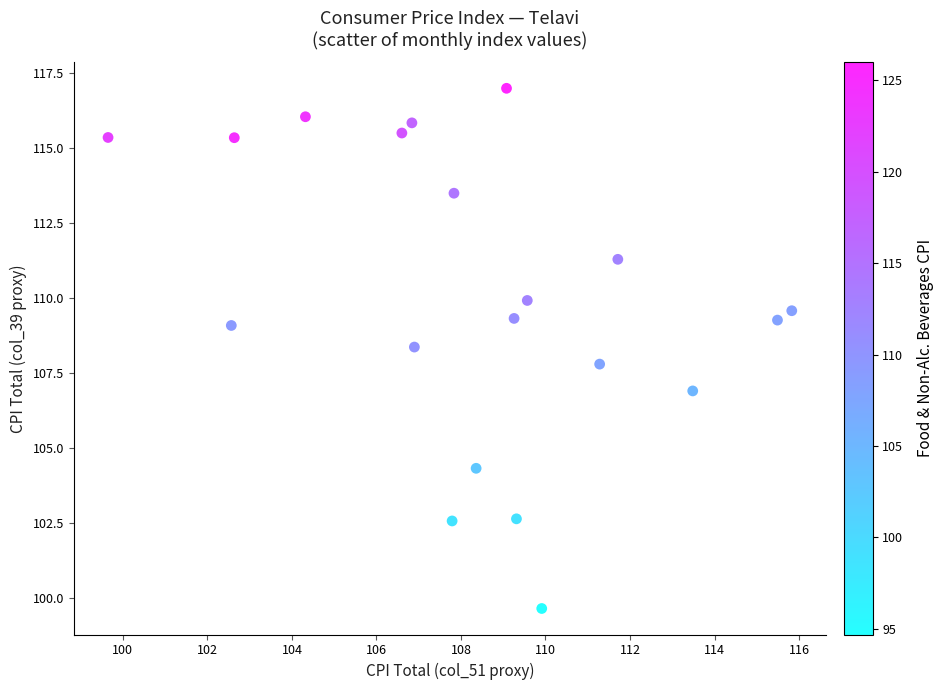

What is the range of Y values (max minus min)?

17.3